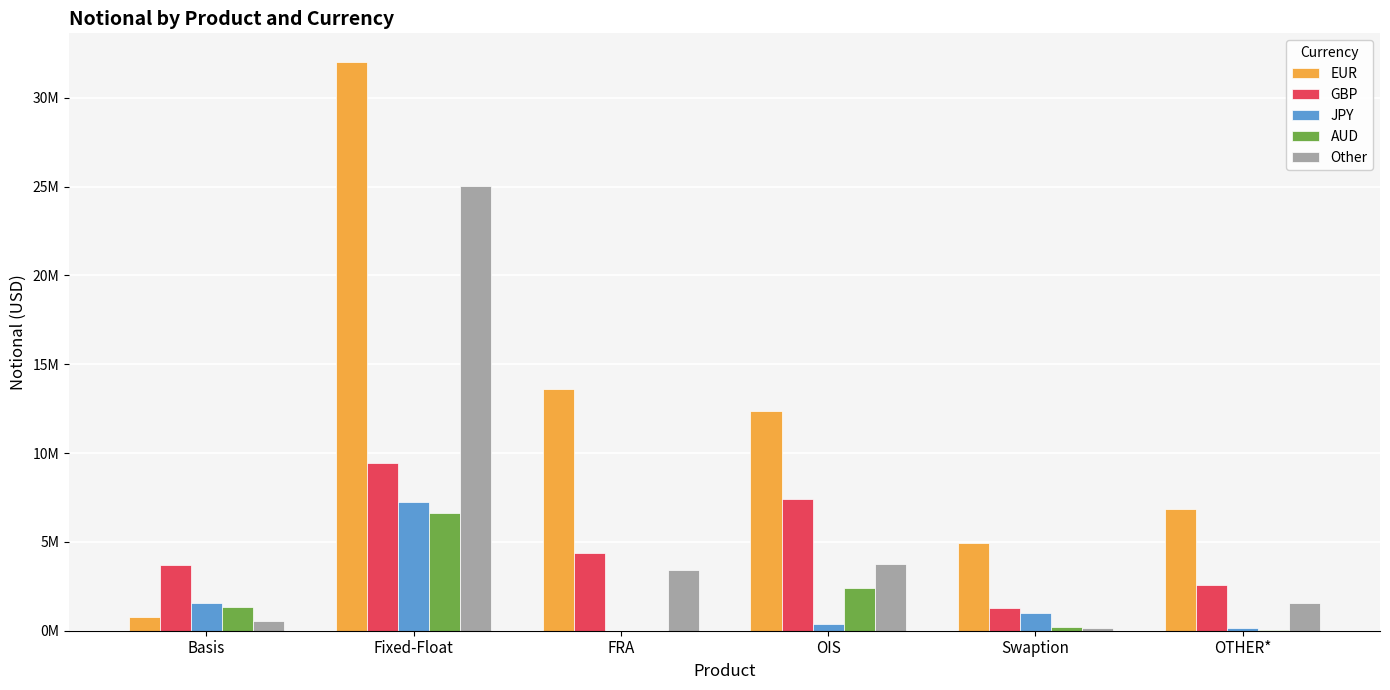

What are all the series names shown in the legend?

EUR, GBP, JPY, AUD, Other